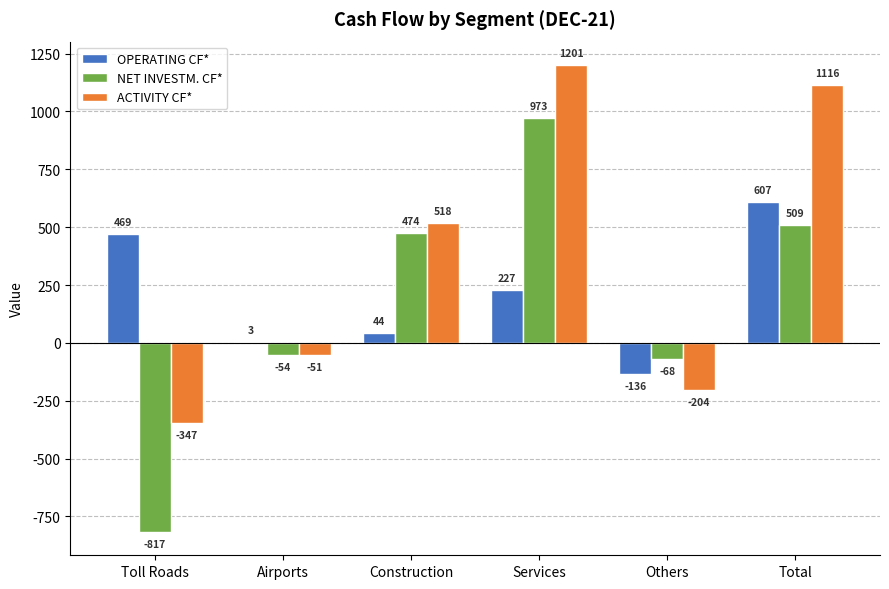

What is the sum of the OPERATING CF* values at Toll Roads and Airports?

472